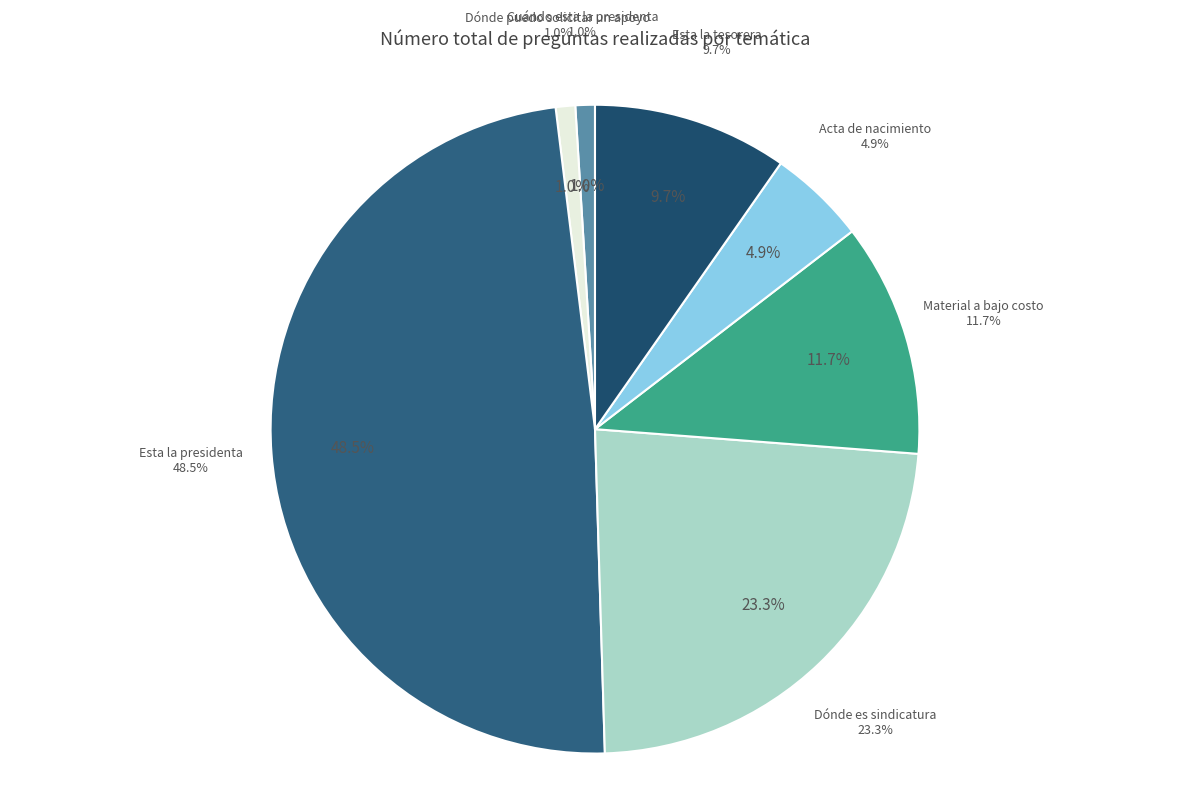

To the nearest percent, what is the combined percentage of Dónde es sindicatura and Esta la presidenta?

72%